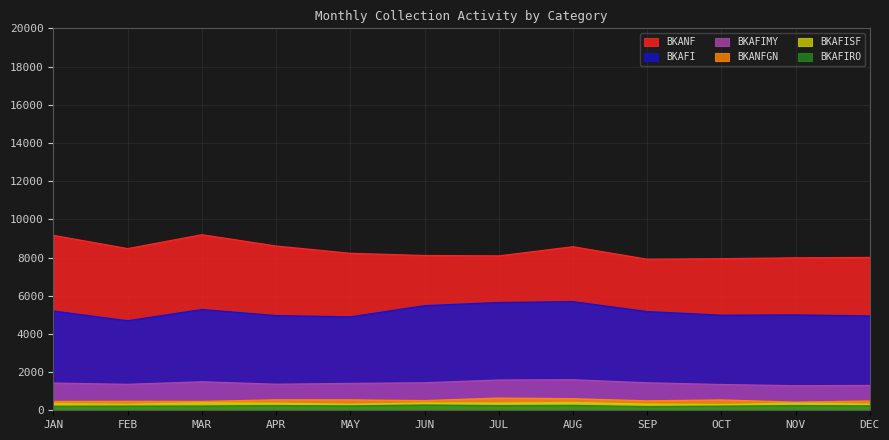

What is the sum of all BKAFISF values?

4252